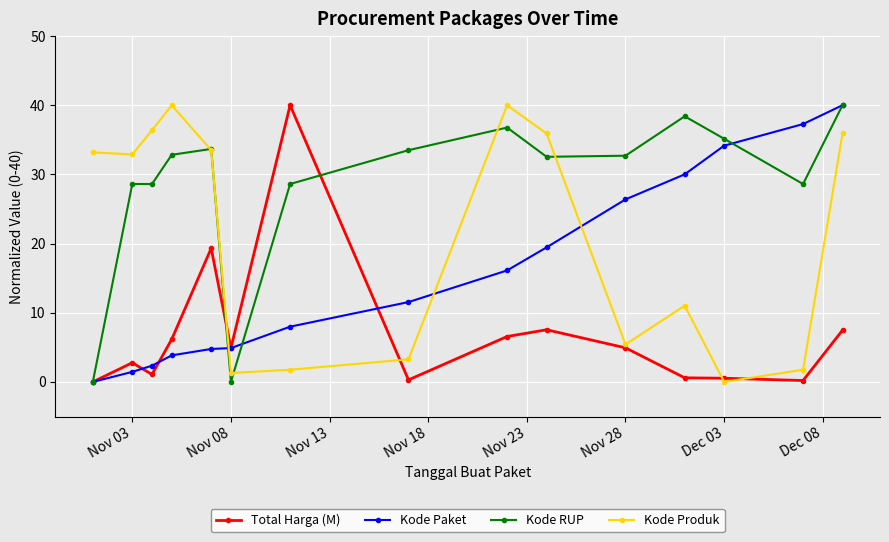

What is the maximum value for Kode Produk?

40.0